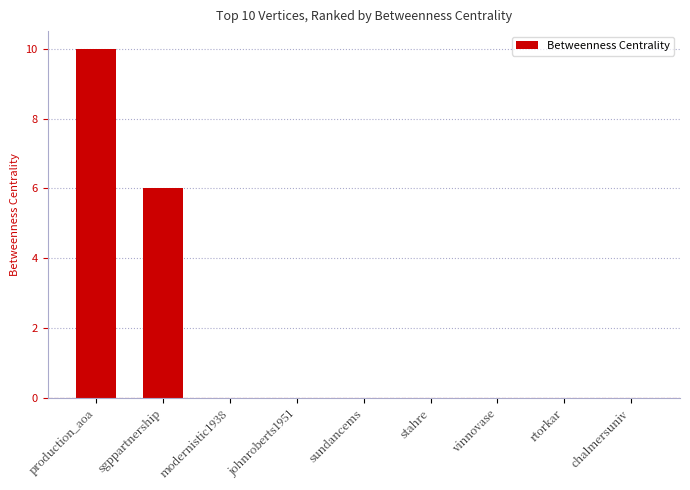

The value at johnroberts1951 is 6. True or false?

False